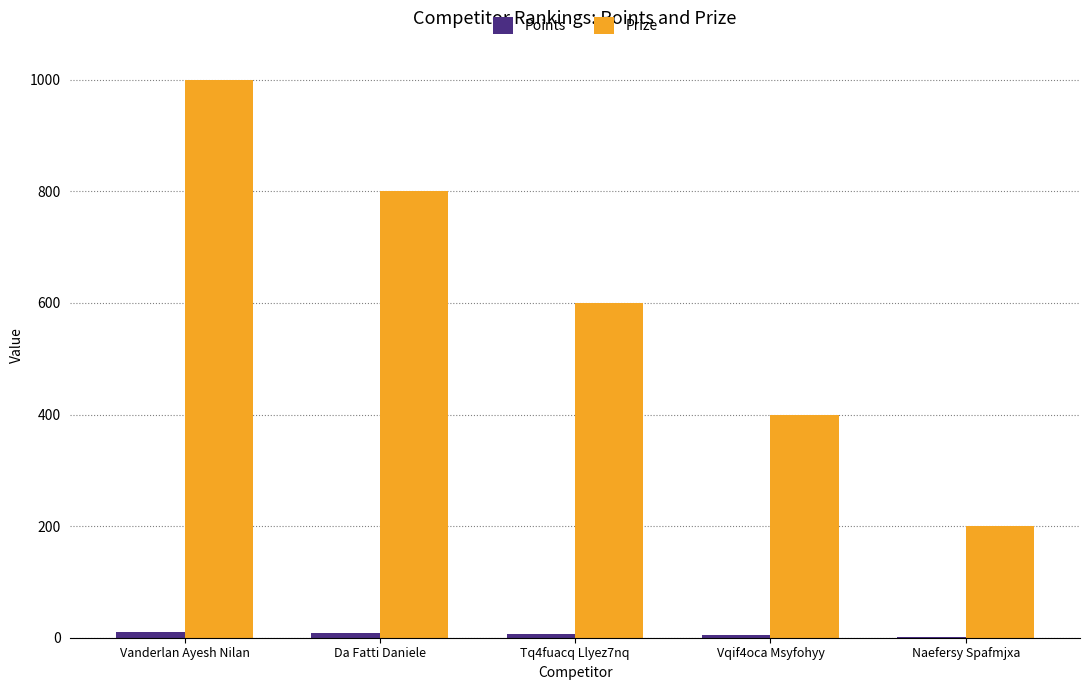

What is the sum of all Prize values?

3000